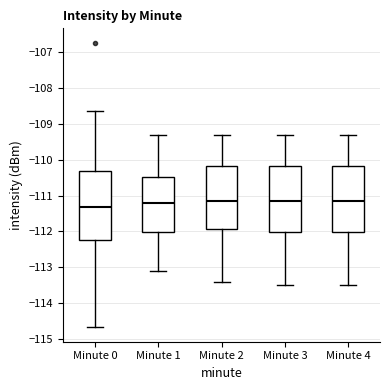

Where does the lower whisker of the box for Minute 2 end on the y-axis? The values are not printed on the chart, so give them approximately, as read against the axis.

-113.4